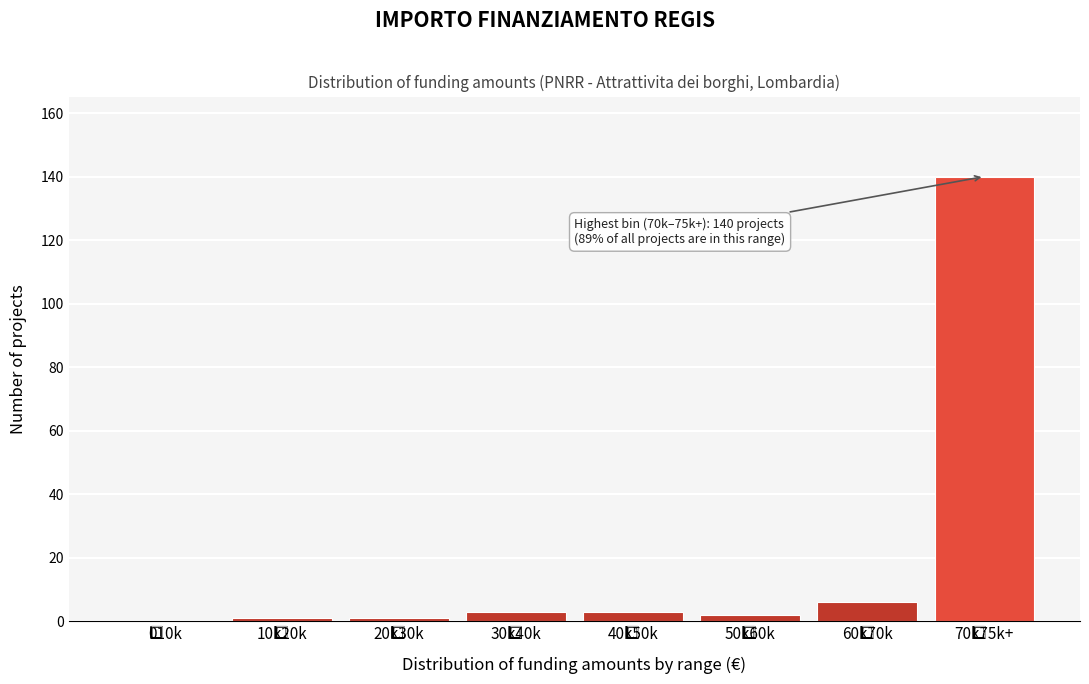

What is the greatest value displayed?

140